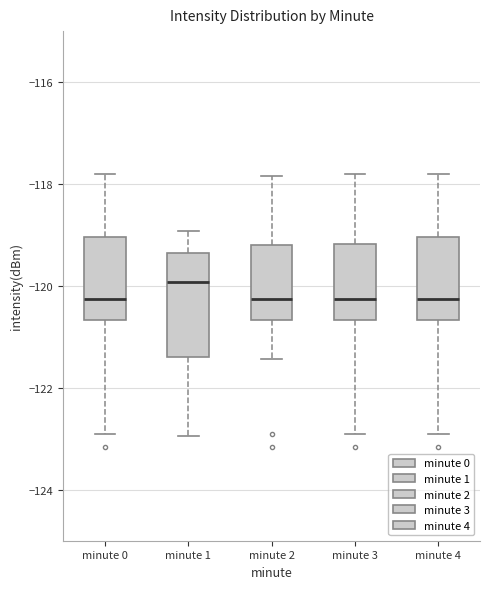

Comparing the boxes themselves (not the whiskers), which one is the tallest?

minute 1